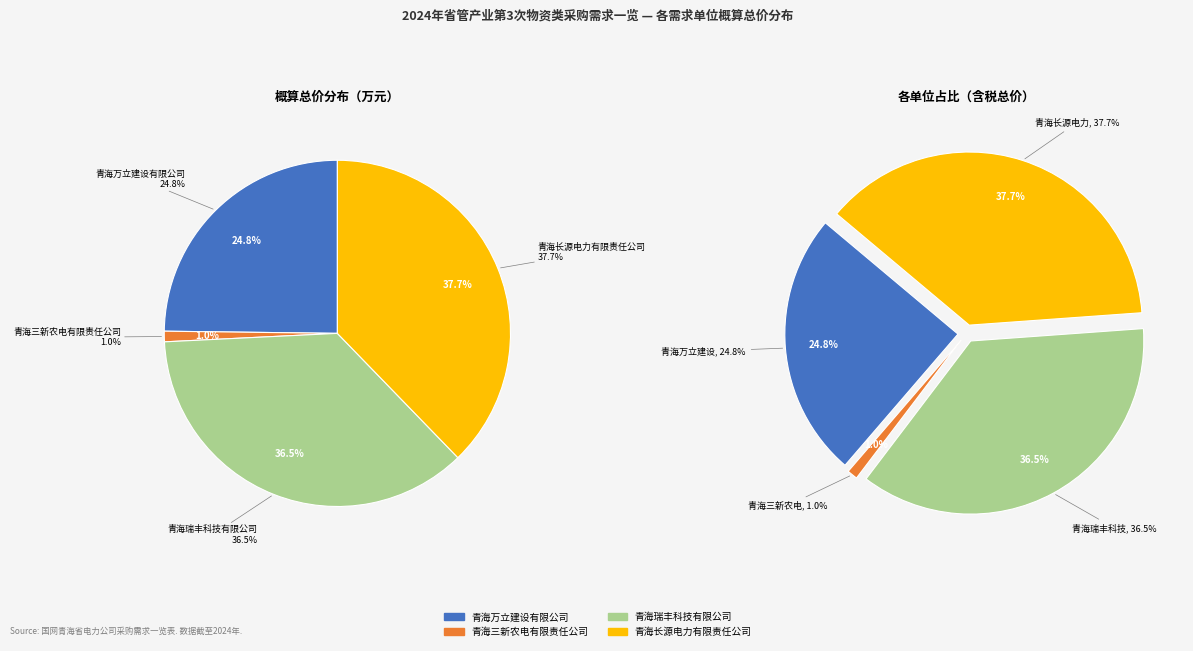

Between 青海三新农电有限责任公司 and 青海瑞丰科技有限公司, which is larger?

青海瑞丰科技有限公司